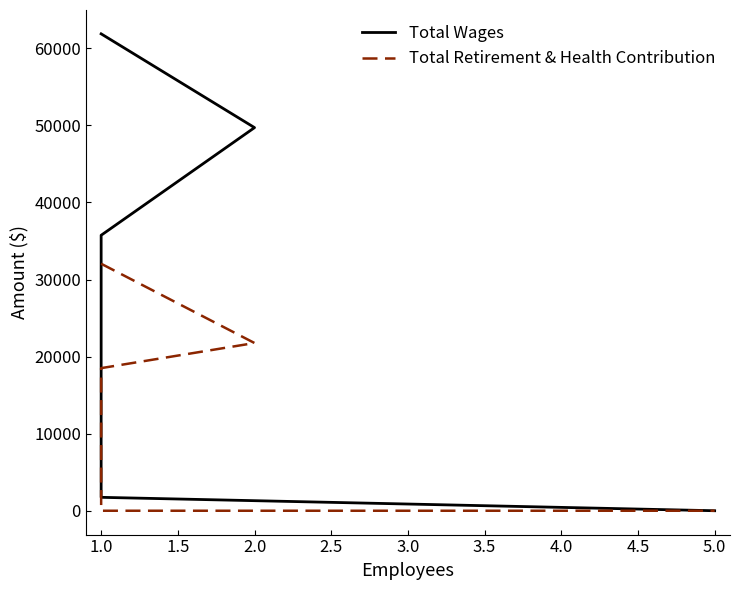

What is the difference between the maximum and second lowest values in the Total Wages series?

60136